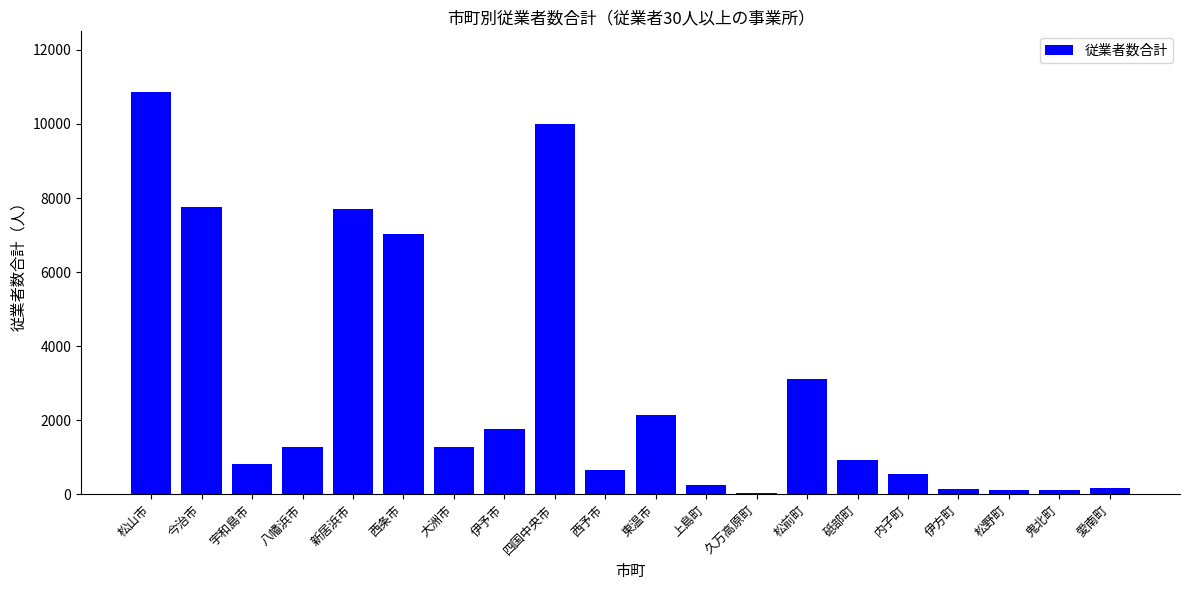

How many data points does each series have?

20